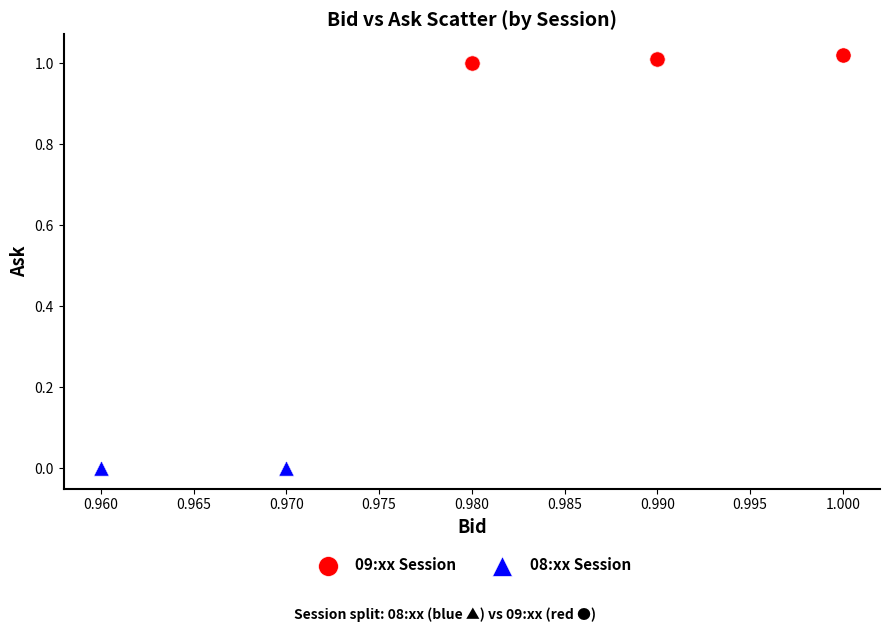

Which series contains the lowest Y value?

08:xx Session